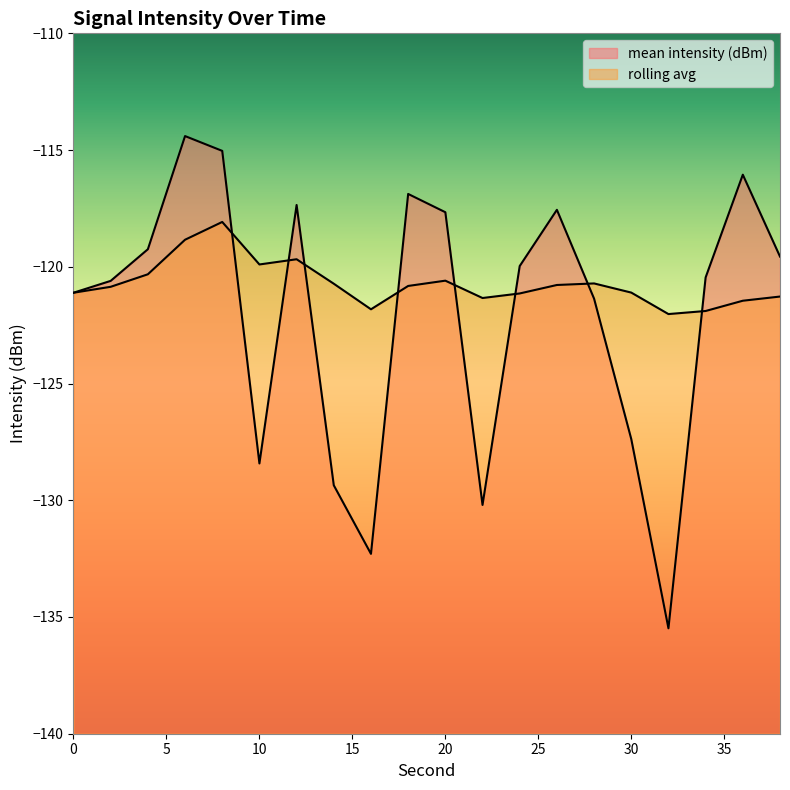

Which series has the largest total across all categories?

rolling avg line